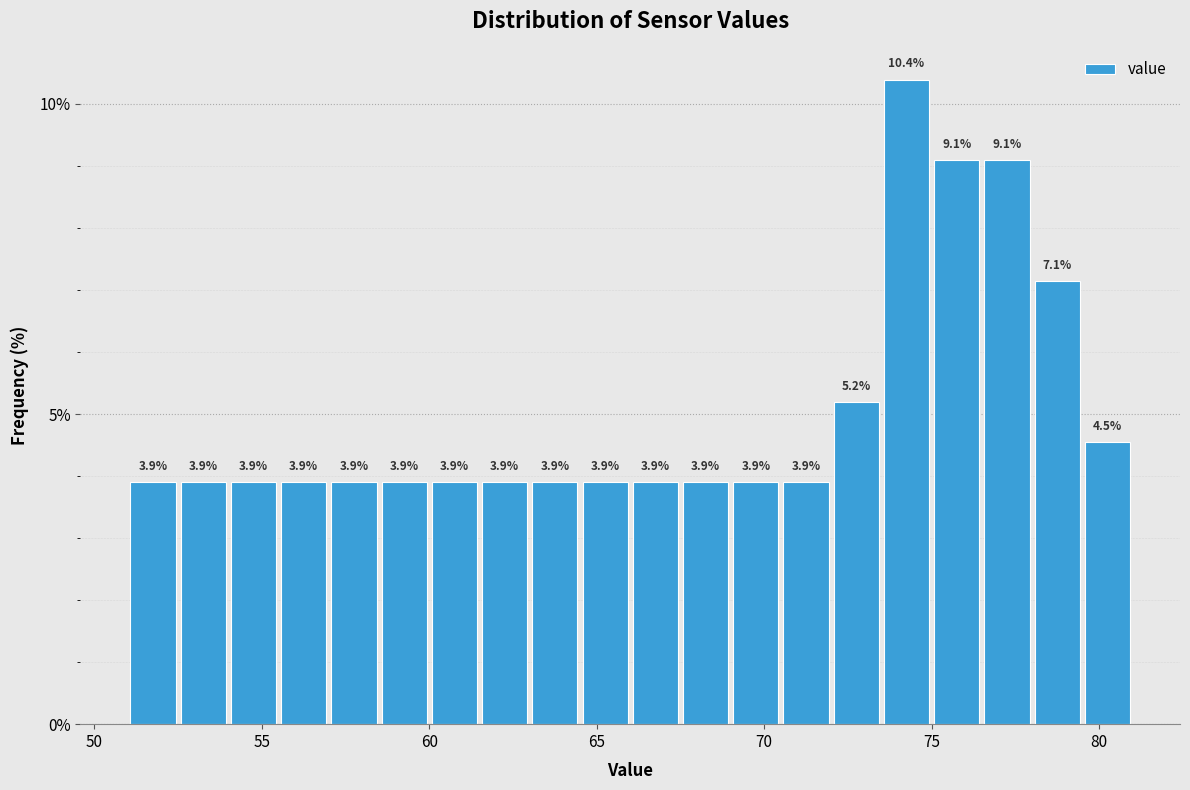

Around what value on the x-axis is the tallest bar? Give the approximate position of its centre, as read against the axis.

74.5